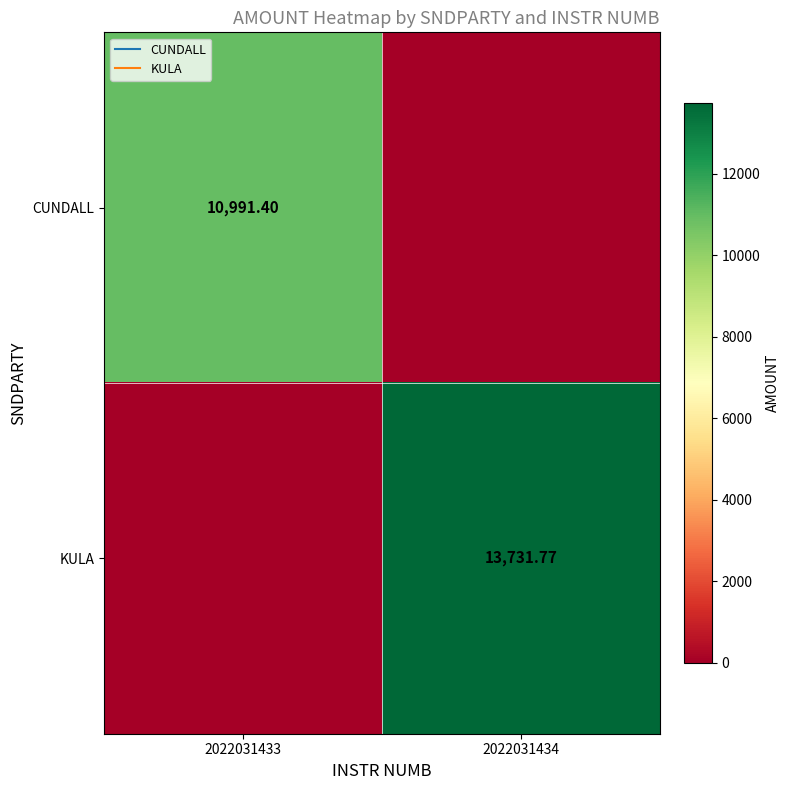

The value of KULA at 2022031433 is 0.0. True or false?

True